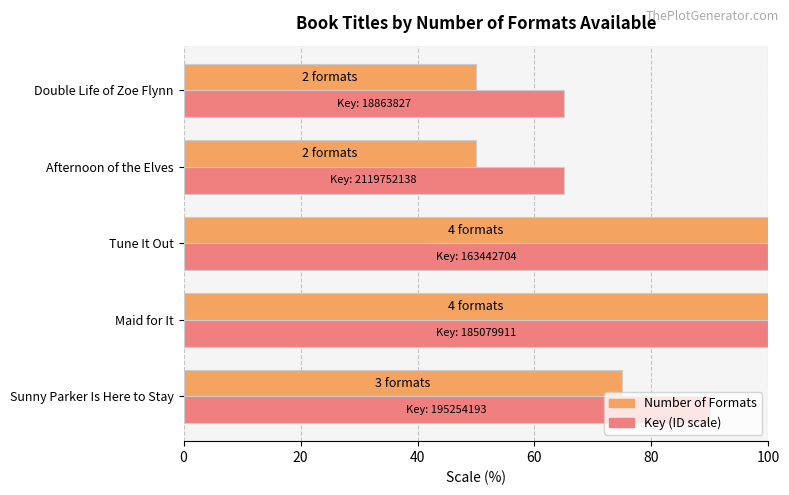

True or false: Number of Formats has a value of 129 at Sunny Parker Is Here to Stay.

False